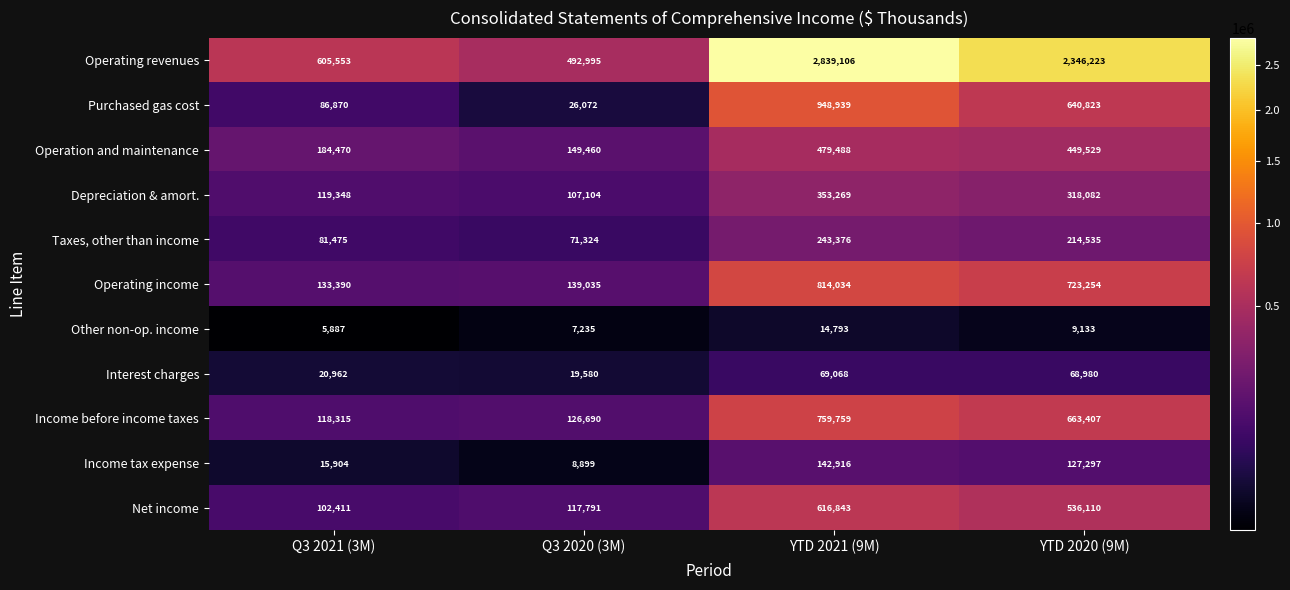

Rank the series by their maximum value, from highest to lowest.

Operating revenues, Purchased gas cost, Operating income, Income before income taxes, Net income, Operation and maintenance, Depreciation & amort., Taxes, other than income, Income tax expense, Interest charges, Other non-op. income